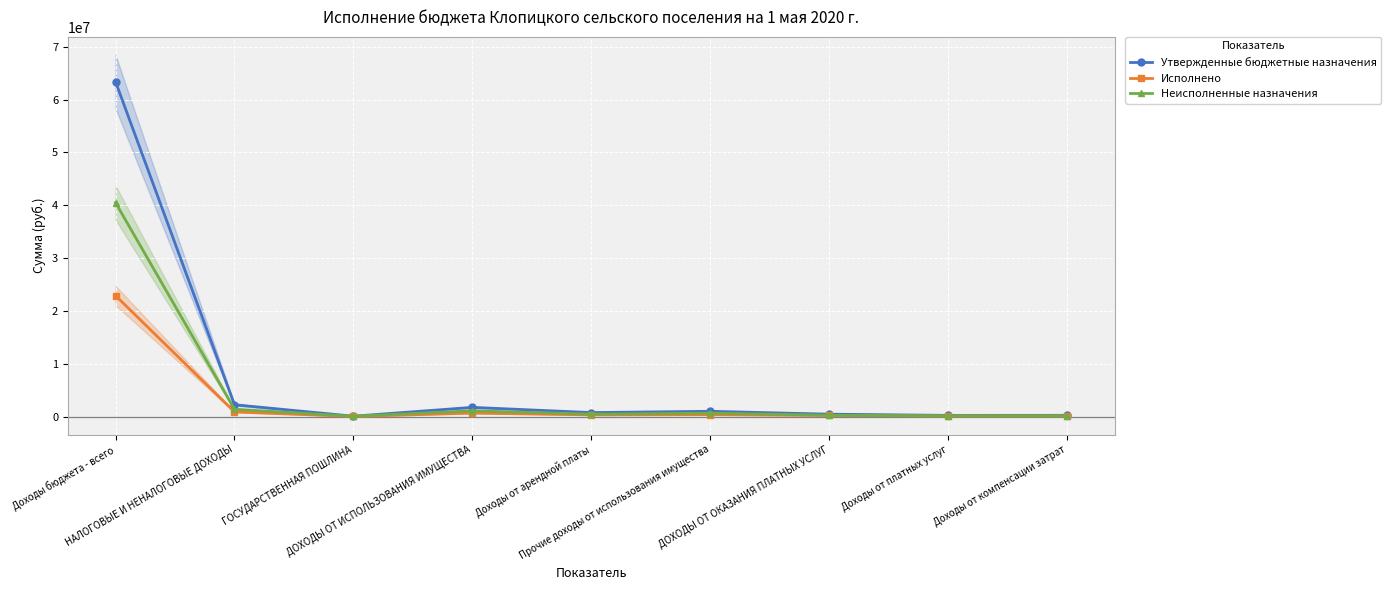

Is the value of Утвержденные бюджетные назначения at ГОСУДАРСТВЕННАЯ ПОШЛИНА greater than the value of Неисполненные назначения at ГОСУДАРСТВЕННАЯ ПОШЛИНА?

Yes